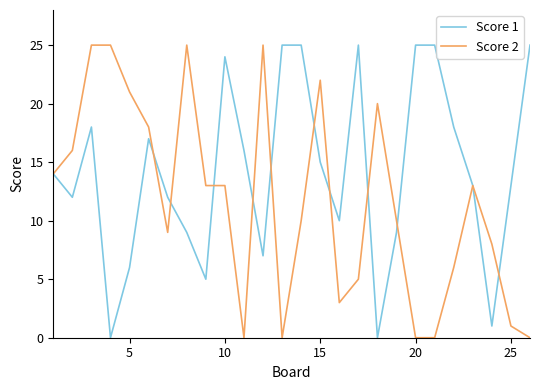

Count the number of data series in this chart.

2